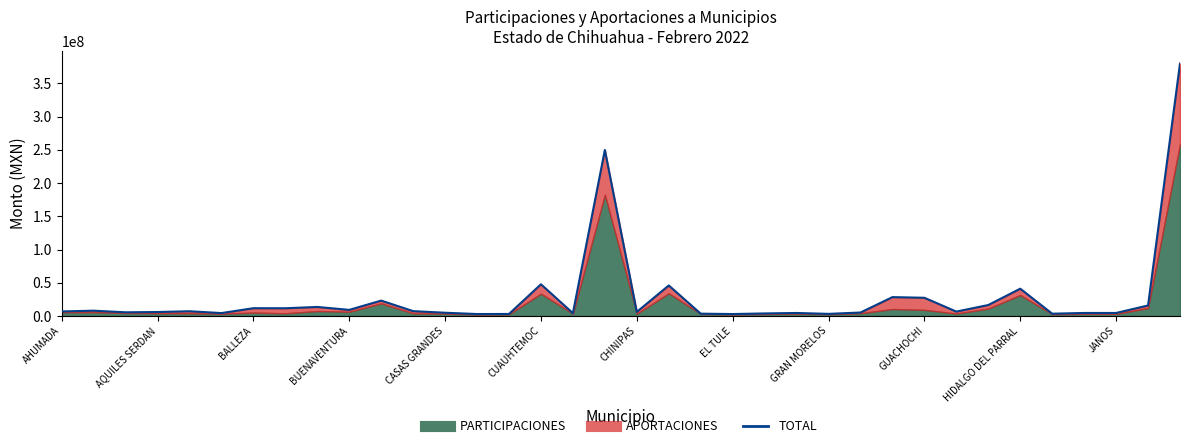

How many values are below 6814899?

18